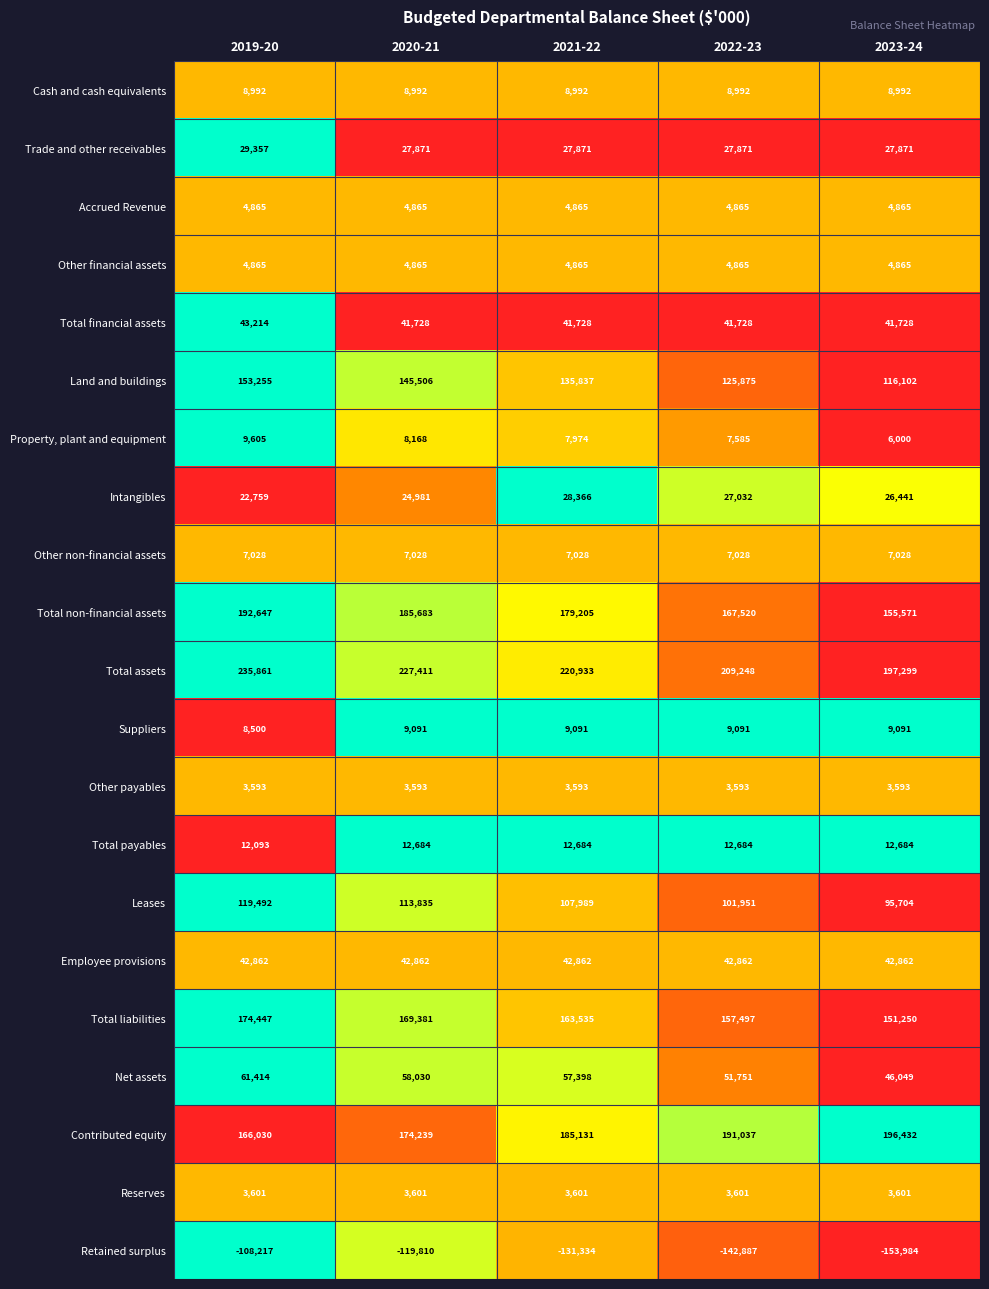

What is the difference between the maximum and minimum values in the Retained surplus series?

45767